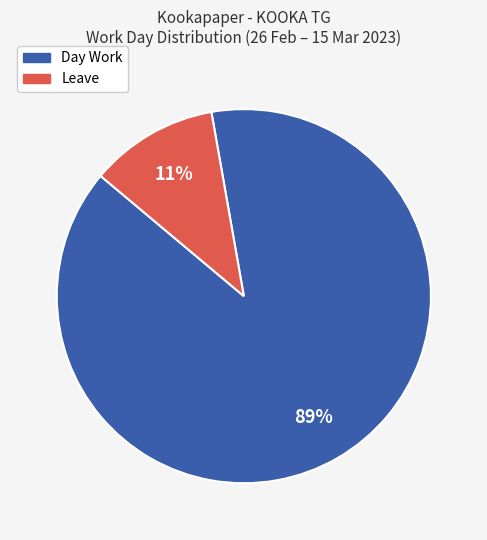

To the nearest percent, what percentage of the pie is Leave?

11%